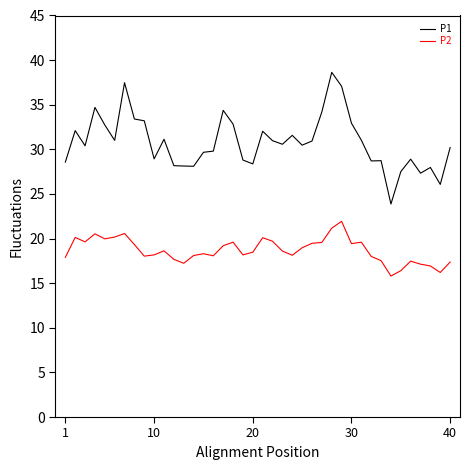

True or false: P1 and P2 intersect in this chart.

False